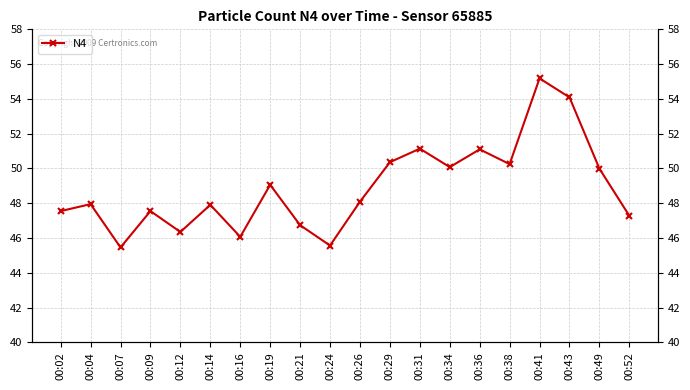

How many lines are shown in the chart?

1